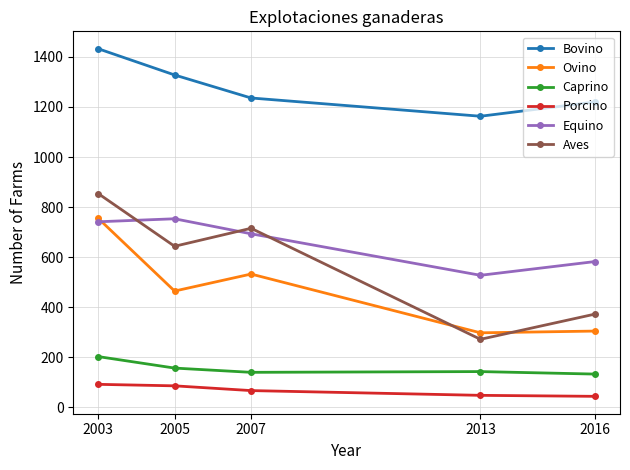

The Bovino series shows 2062 at 2013. True or false?

False